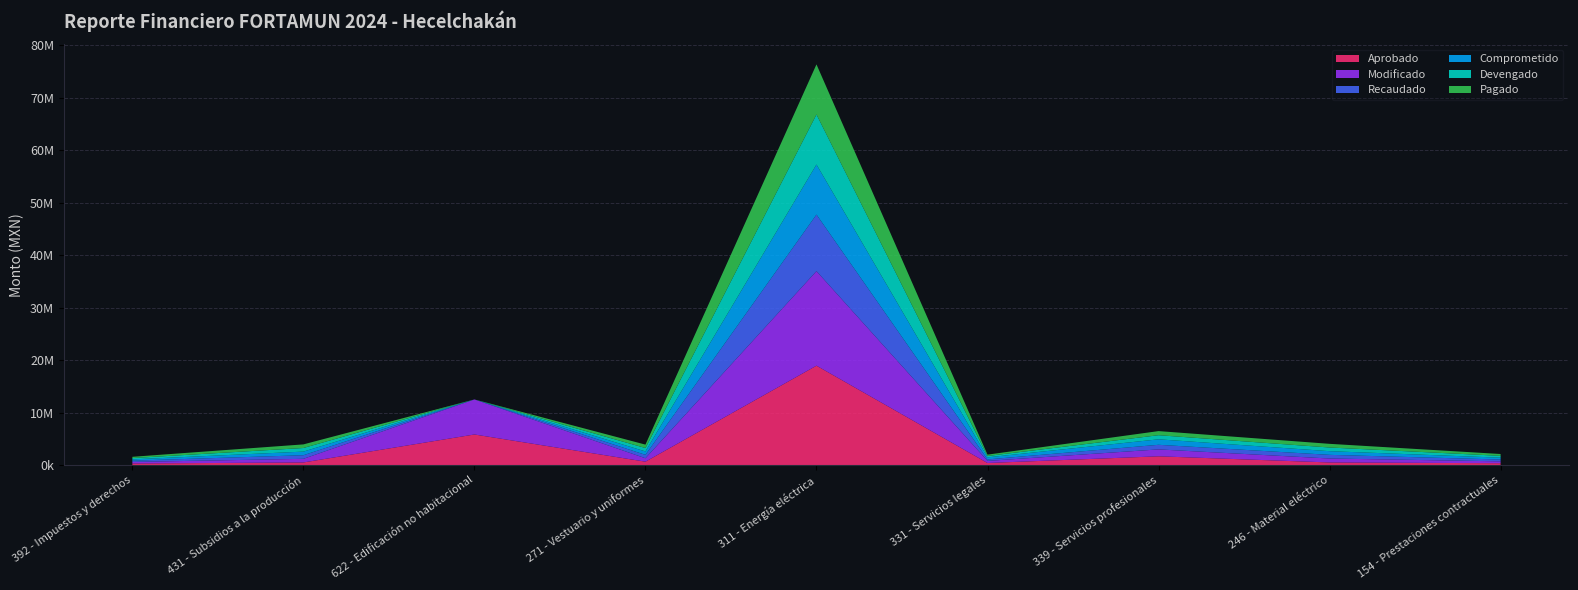

Reading left to right, extract all data points from this chart.

Aprobado: 392 - Impuestos y derechos=300000.0	431 - Subsidios a la producción=500000.0	622 - Edificación no habitacional=5827302.0	271 - Vestuario y uniformes=650000.0	311 - Energía eléctrica=18934208.0	331 - Servicios legales=400000.0	339 - Servicios profesionales=1670000.0	246 - Material eléctrico=500000.0	154 - Prestaciones contractuales=355000.0
Modificado: 392 - Impuestos y derechos=300000.0	431 - Subsidios a la producción=691000.0	622 - Edificación no habitacional=6680510.0	271 - Vestuario y uniformes=650000.0	311 - Energía eléctrica=18000000.0	331 - Servicios legales=395000.0	339 - Servicios profesionales=1315000.0	246 - Material eléctrico=750000.0	154 - Prestaciones contractuales=355000.0
Recaudado: 392 - Impuestos y derechos=244232.0	431 - Subsidios a la producción=687300.0	622 - Edificación no habitacional=0.0	271 - Vestuario y uniformes=649323.1	311 - Energía eléctrica=10775704.9	331 - Servicios legales=284334.6	339 - Servicios profesionales=878000.0	246 - Material eléctrico=699251.5	154 - Prestaciones contractuales=350106.0
Comprometido: 392 - Impuestos y derechos=244232.0	431 - Subsidios a la producción=687300.0	622 - Edificación no habitacional=0.0	271 - Vestuario y uniformes=649323.1	311 - Energía eléctrica=9535428.0	331 - Servicios legales=392021.4	339 - Servicios profesionales=1044000.0	246 - Material eléctrico=699251.5	154 - Prestaciones contractuales=350106.0
Devengado: 392 - Impuestos y derechos=244232.0	431 - Subsidios a la producción=687300.0	622 - Edificación no habitacional=0.0	271 - Vestuario y uniformes=649323.1	311 - Energía eléctrica=9535428.0	331 - Servicios legales=257686.5	339 - Servicios profesionales=783000.0	246 - Material eléctrico=699251.5	154 - Prestaciones contractuales=350106.0
Pagado: 392 - Impuestos y derechos=244232.0	431 - Subsidios a la producción=687300.0	622 - Edificación no habitacional=0.0	271 - Vestuario y uniformes=649323.1	311 - Energía eléctrica=9535428.0	331 - Servicios legales=257686.5	339 - Servicios profesionales=783000.0	246 - Material eléctrico=699251.5	154 - Prestaciones contractuales=350106.0